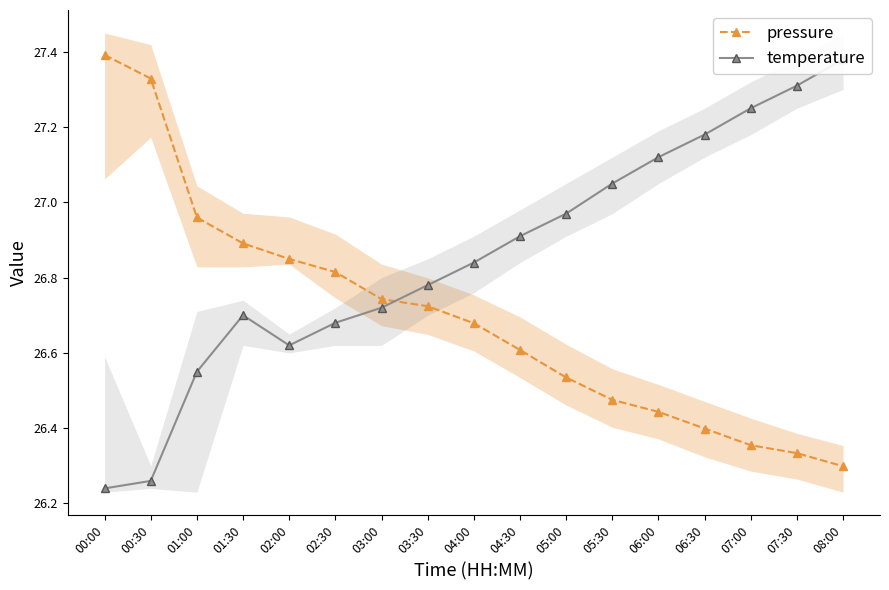

What is the difference between the maximum and minimum values in the pressure series?

1.1